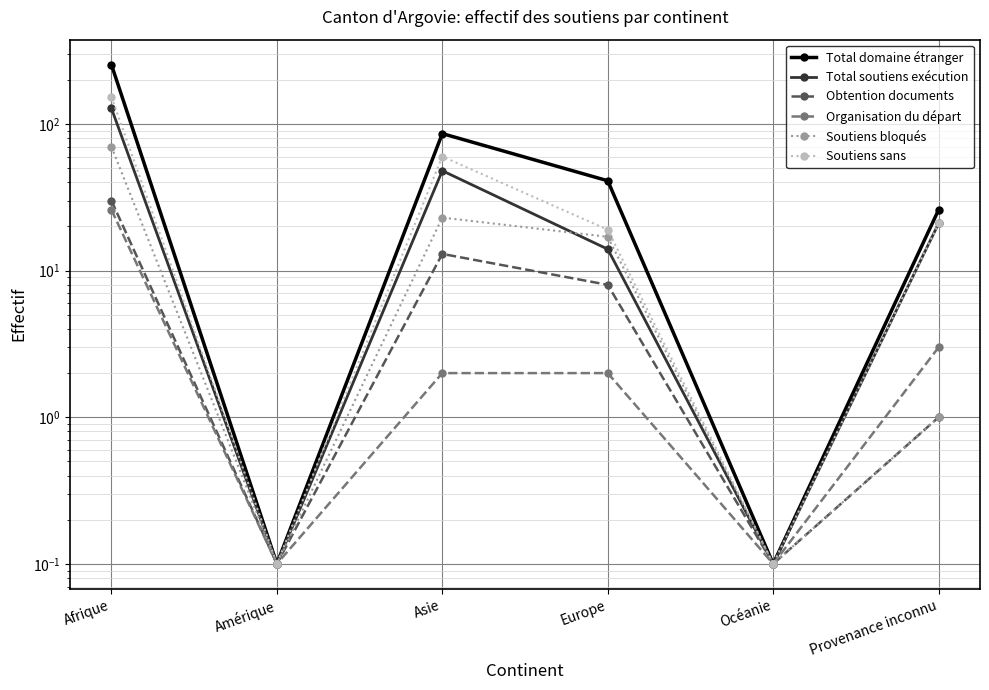

Rank the categories by Obtention documents value from highest to lowest.

Afrique, Asie, Europe, Provenance inconnu, Amérique, Océanie